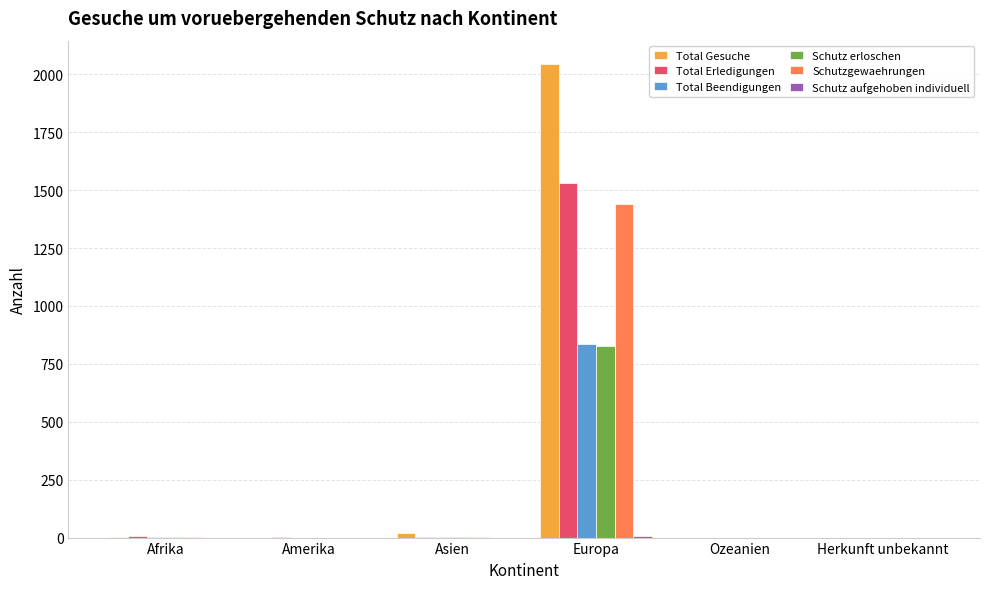

The value of Total Erledigungen at Europa is 2009. True or false?

False